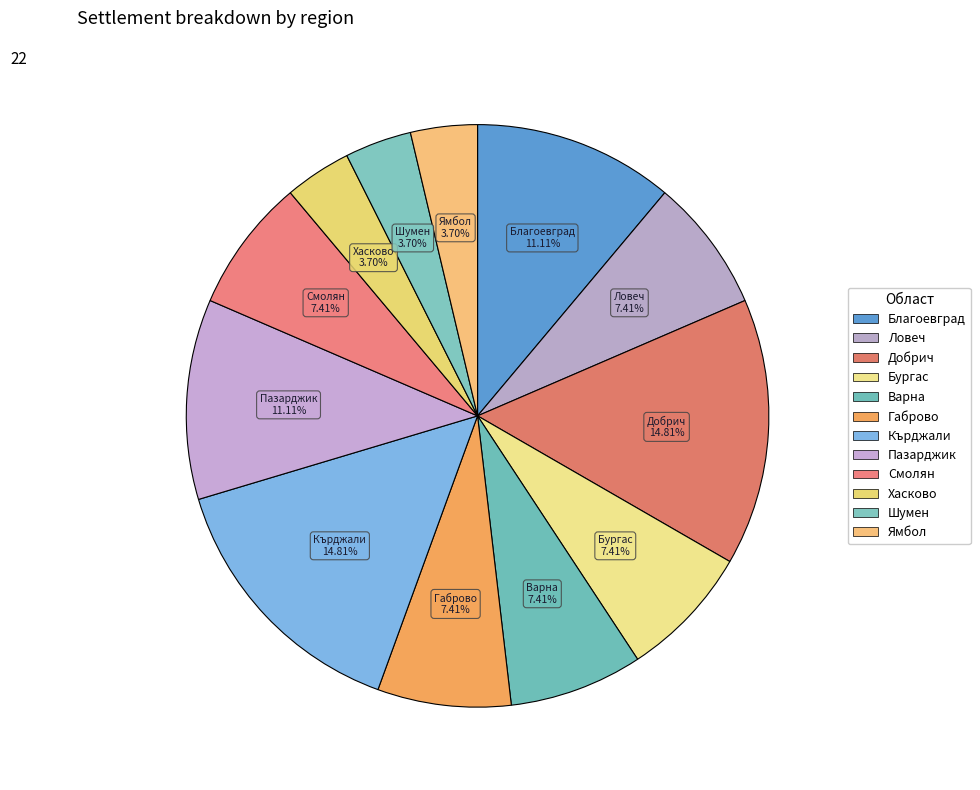

How many segments does this pie chart have?

12